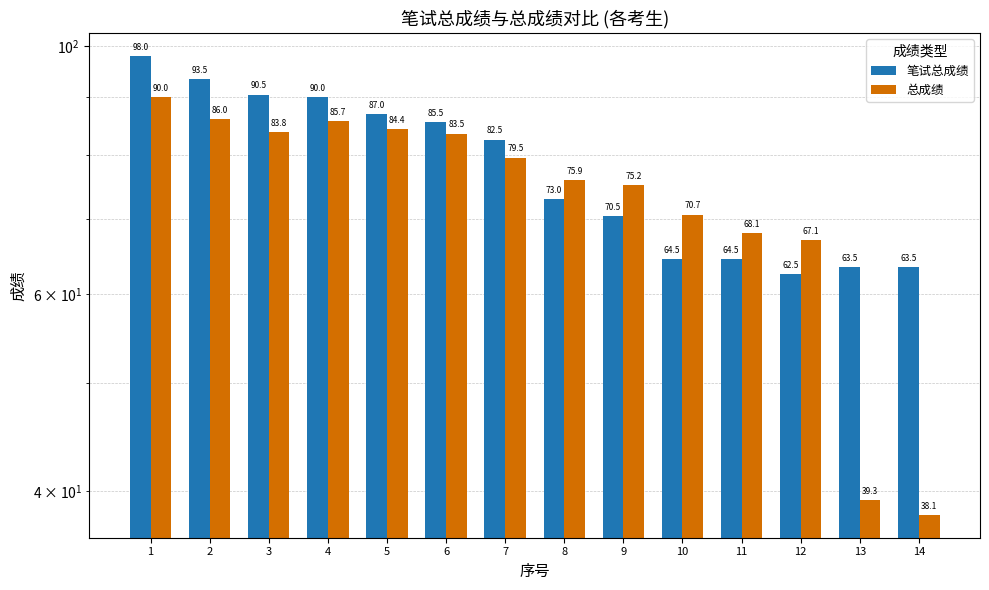

What is the sum of all 笔试总成绩 values?

1089.0